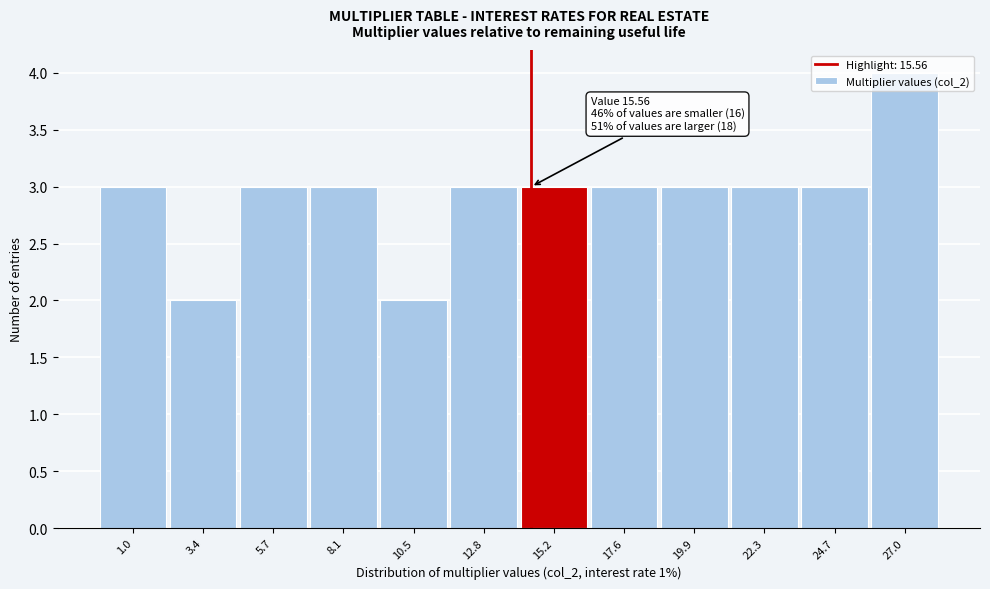

The chart shows a value of 5 at 8.1. True or false?

False